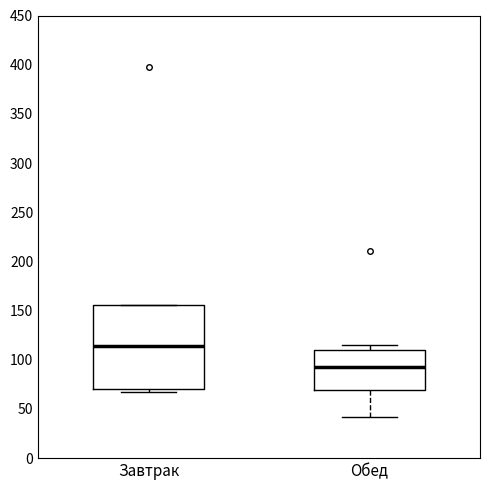

Which box's median line is the lowest?

Обед